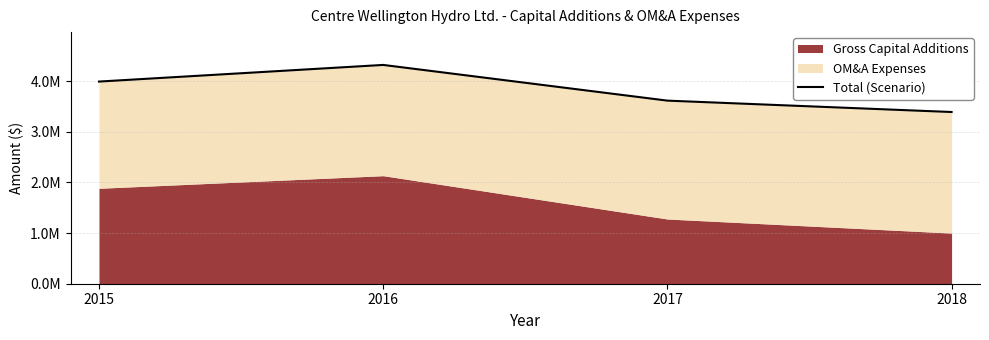

At which label does the data first exceed 3990952?

2015